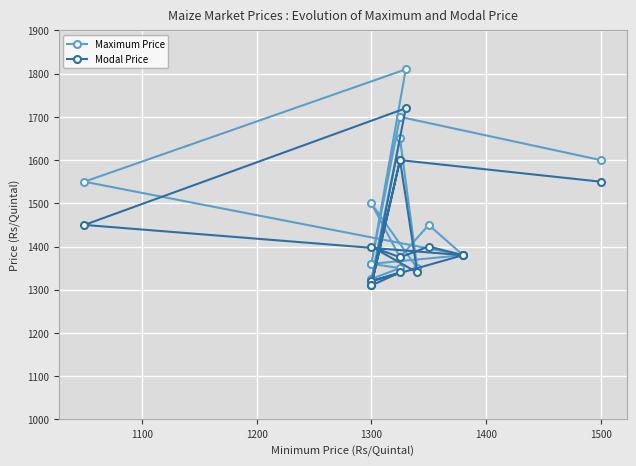

Which series has the widest spread of values?

Maximum Price